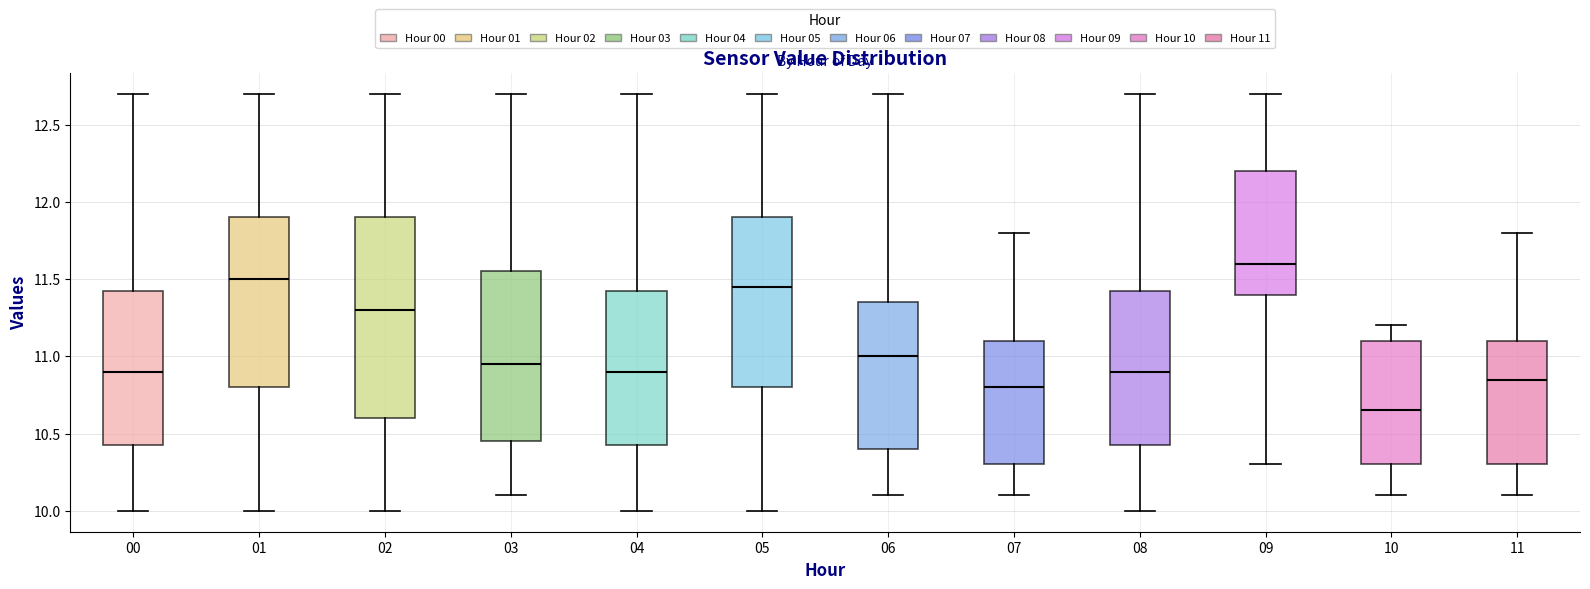

Reading left to right, transcribe this box plot: for each box, give where its median line is, the range the box spans, and where its two whiskers end, as read against the y-axis. The values are not printed on the chart, so give them approximately, as read against the axis.

00: median 10.90, box 10.45 to 11.45, whiskers 10.00 to 12.70
01: median 11.50, box 10.80 to 11.90, whiskers 10.00 to 12.70
02: median 11.30, box 10.60 to 11.90, whiskers 10.00 to 12.70
03: median 10.95, box 10.45 to 11.55, whiskers 10.10 to 12.70
04: median 10.90, box 10.45 to 11.45, whiskers 10.00 to 12.70
05: median 11.45, box 10.80 to 11.90, whiskers 10.00 to 12.70
06: median 11.00, box 10.40 to 11.35, whiskers 10.10 to 12.70
07: median 10.80, box 10.30 to 11.10, whiskers 10.10 to 11.80
08: median 10.90, box 10.45 to 11.45, whiskers 10.00 to 12.70
09: median 11.60, box 11.40 to 12.20, whiskers 10.30 to 12.70
10: median 10.65, box 10.30 to 11.10, whiskers 10.10 to 11.20
11: median 10.85, box 10.30 to 11.10, whiskers 10.10 to 11.80